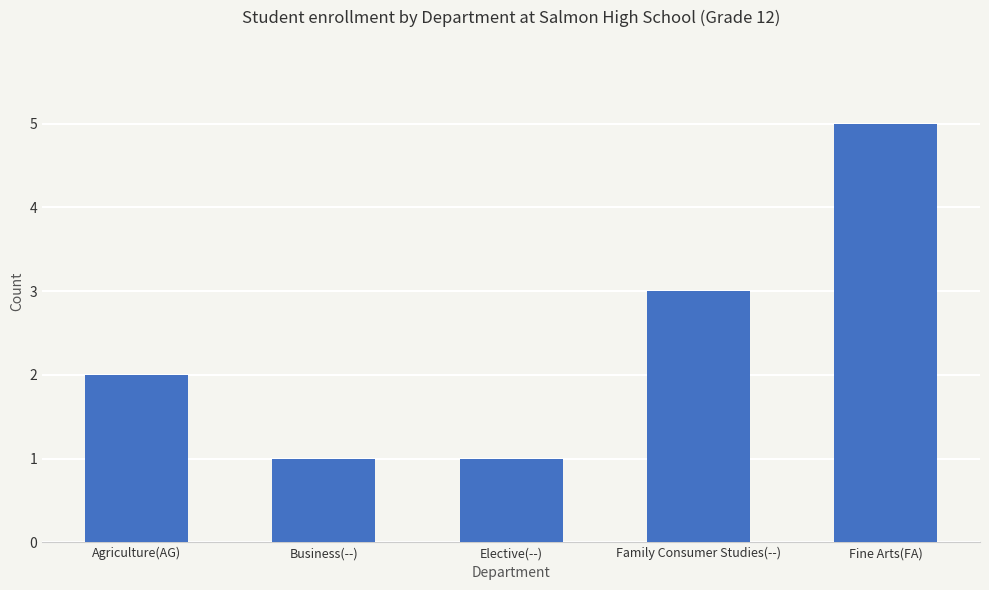

What is the maximum value shown in the chart?

5